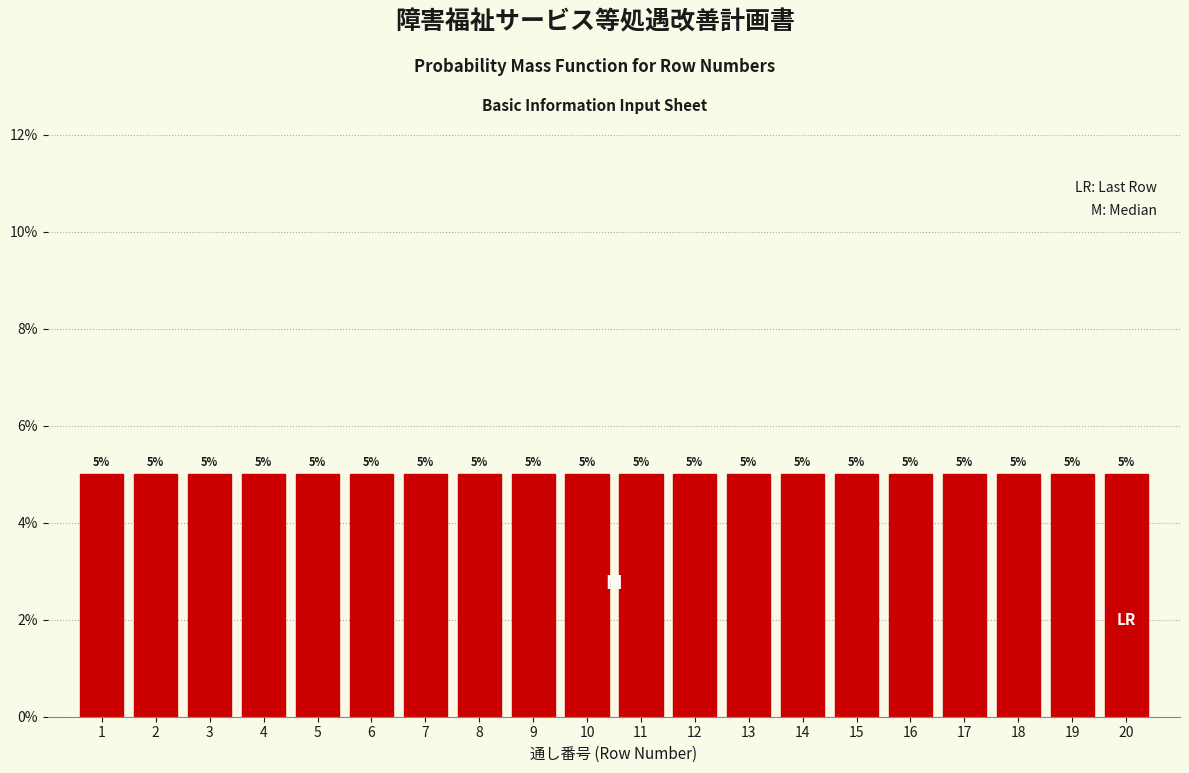

How tall is the bar that spans 7.5 to 8.5 on the x-axis?

5